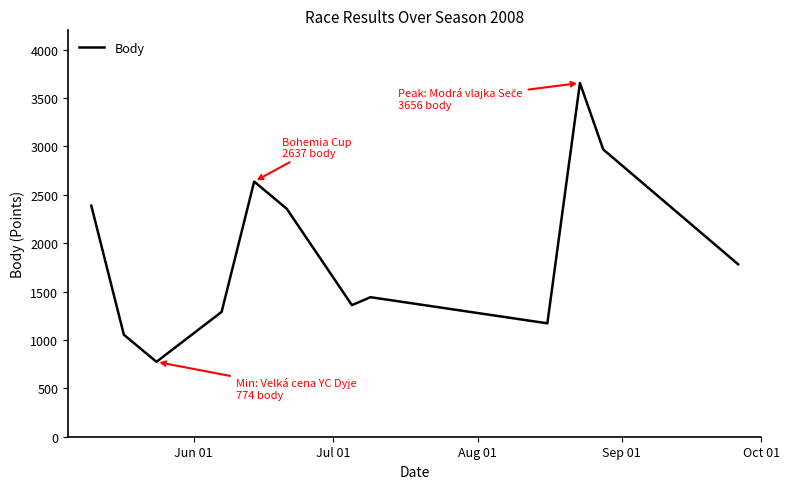

What is the difference between the maximum and minimum values?

2882